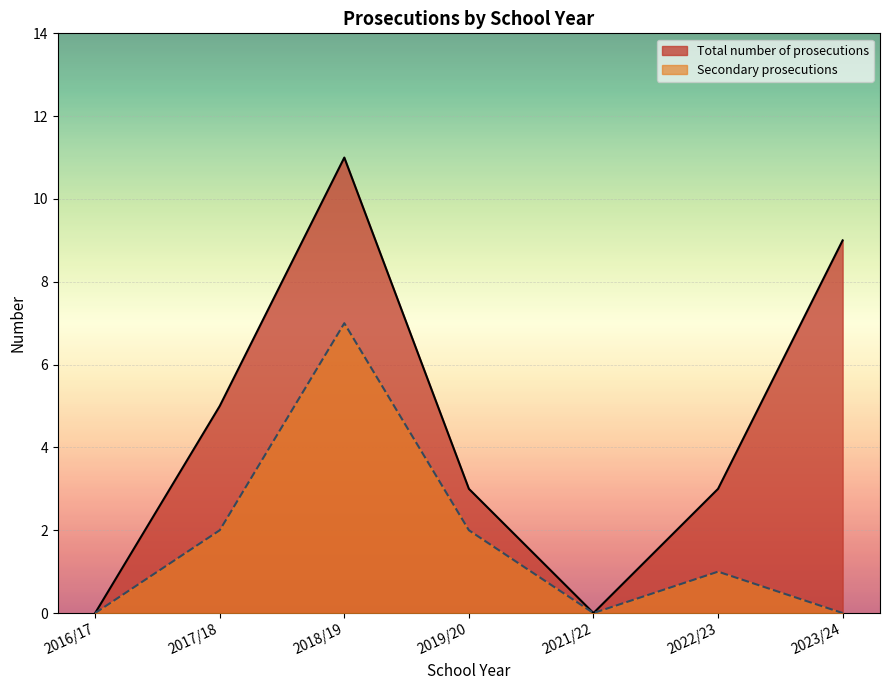

At which category does Total number of prosecutions reach its first local peak?

2018/19